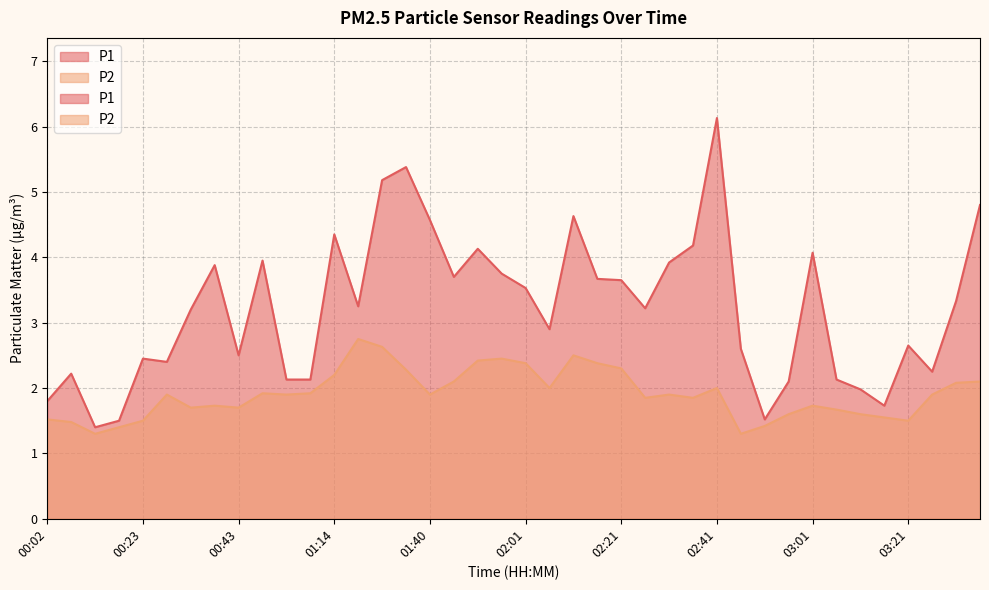

True or false: P2 and P1 intersect in this chart.

False